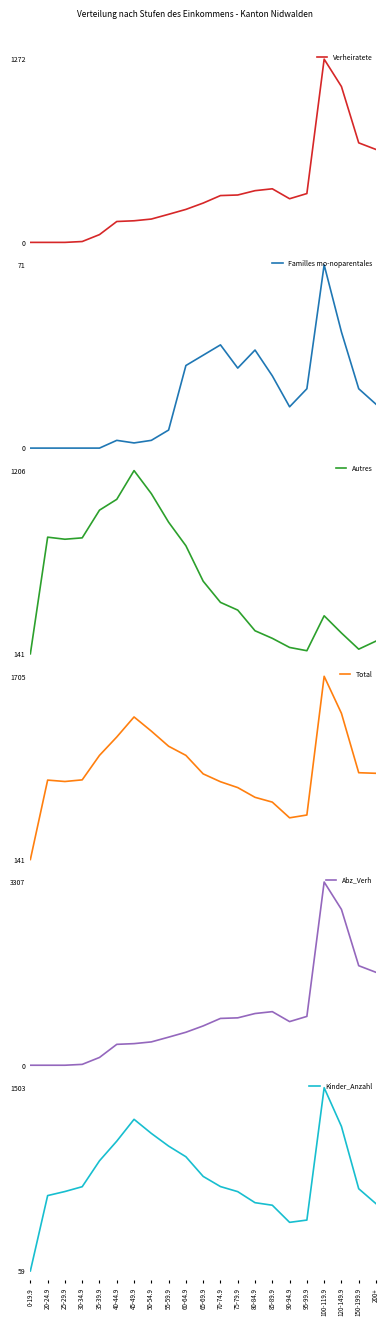

Is it true that Familles mo-noparentales equals 1.3 at 40-44.9?

False